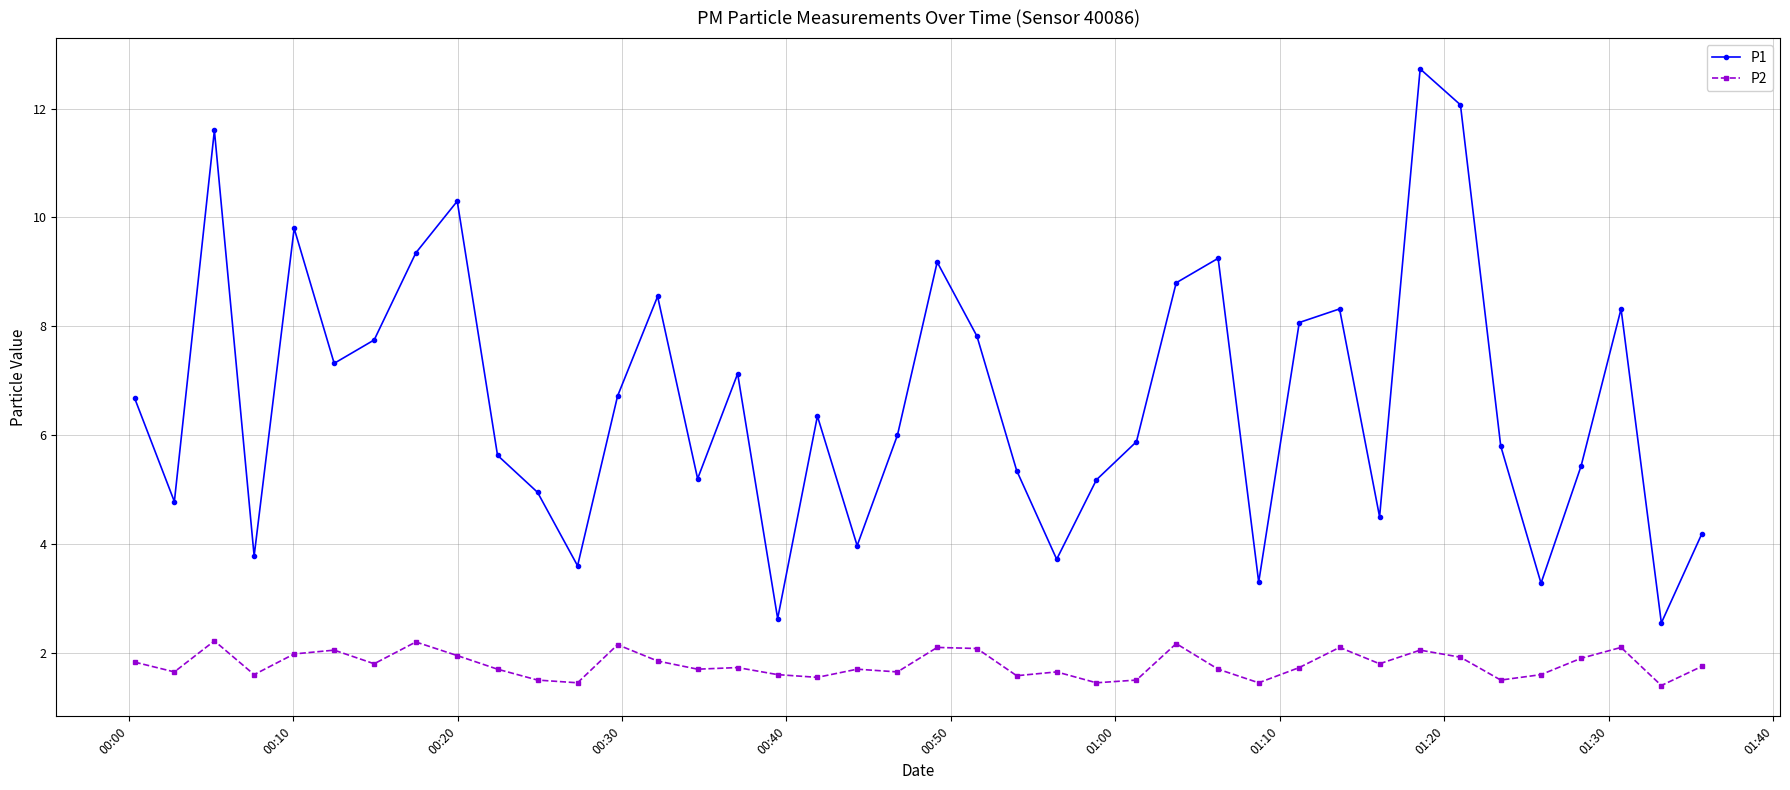

How many interior local valleys does the P1 series have?

12